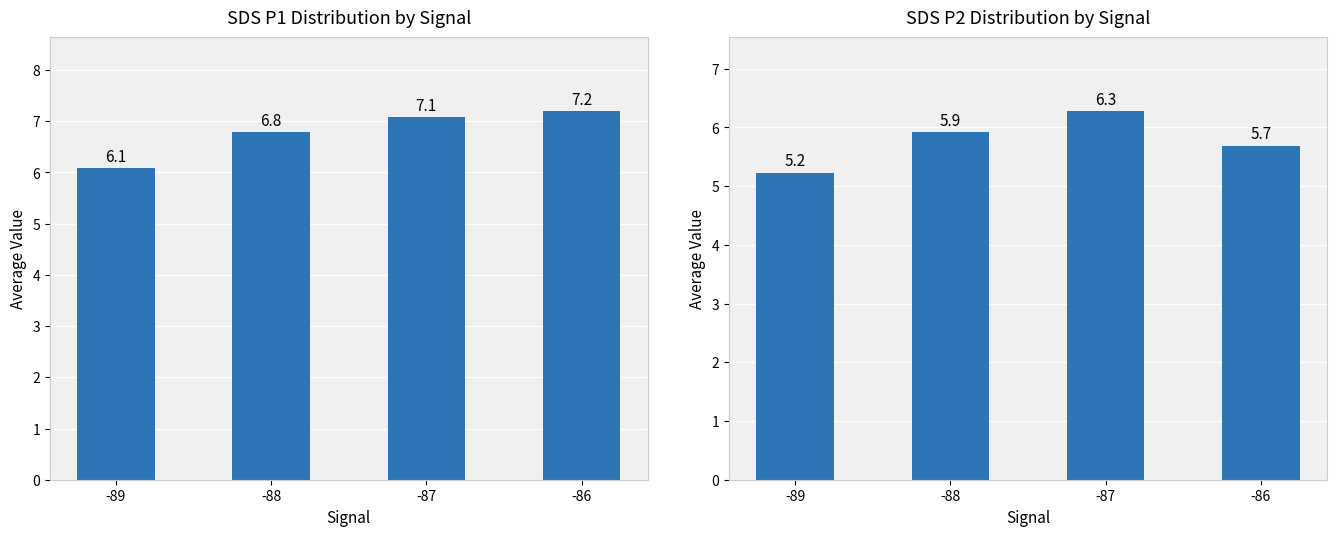

What is the approximate value of Avg SDS_P1 at -86?

7.2